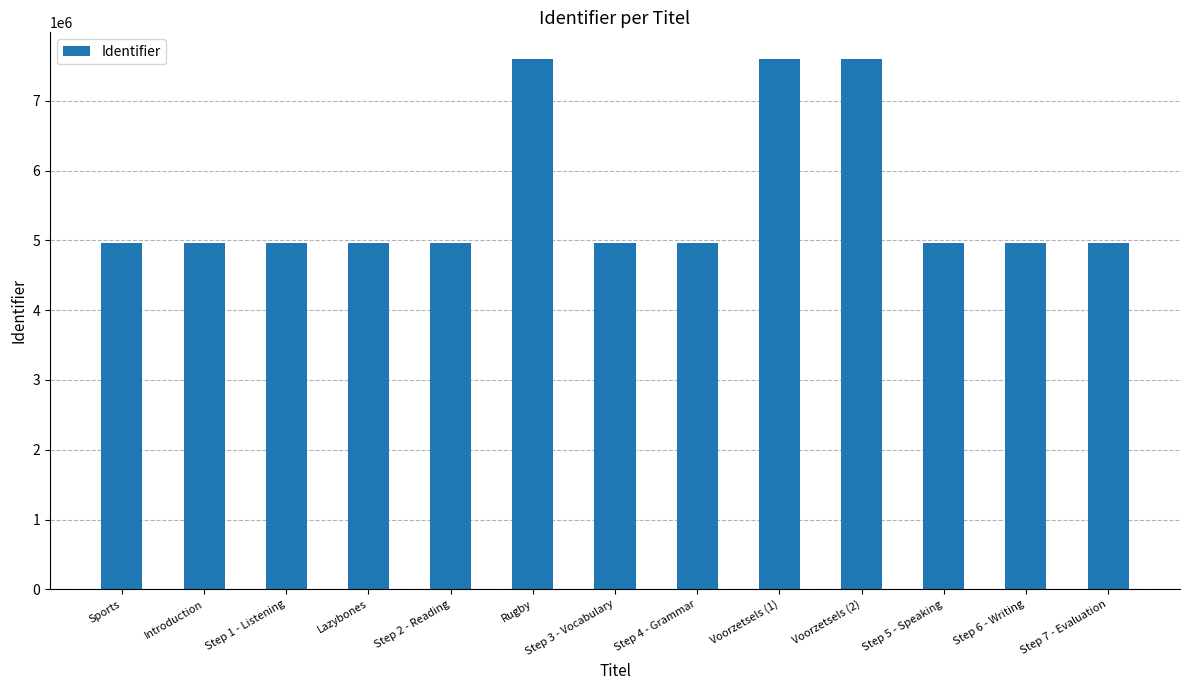

True or false: the data shows 7601107 at Voorzetsels (2).

True